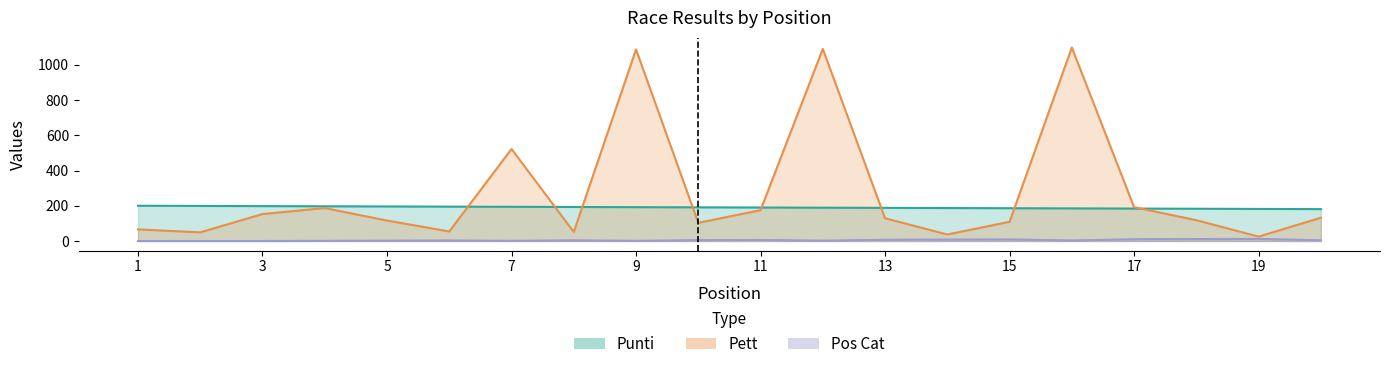

Rank the series by their average value, from highest to lowest.

Pett, Punti, Pos Cat